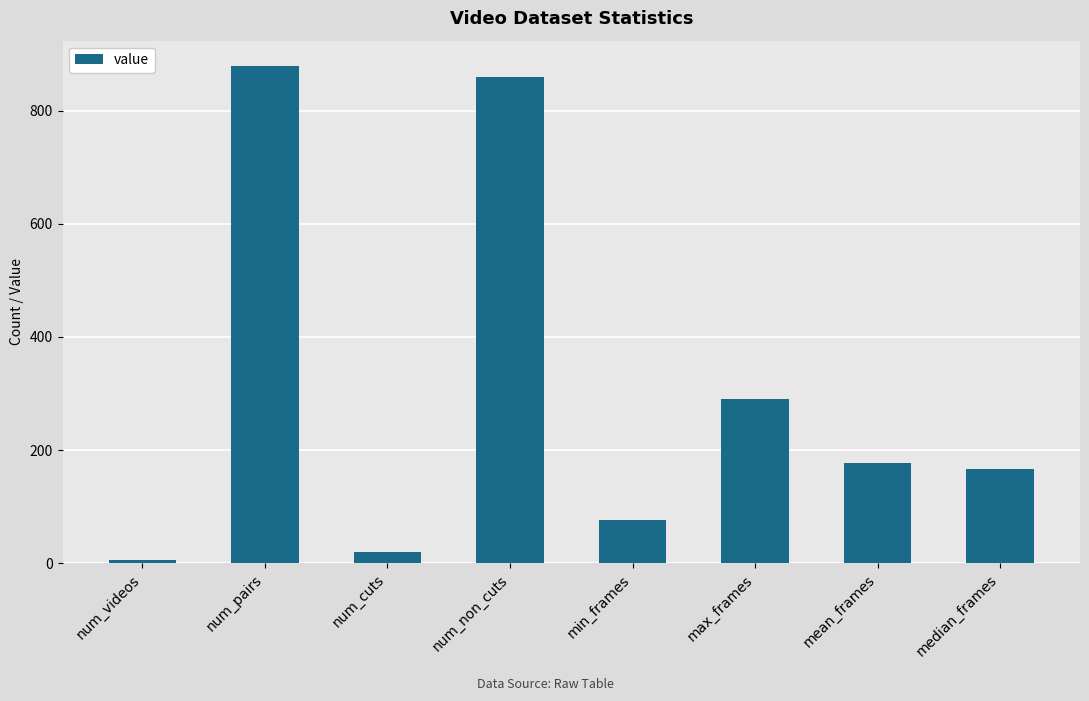

What is the difference between the values at num_pairs and num_non_cuts?

20